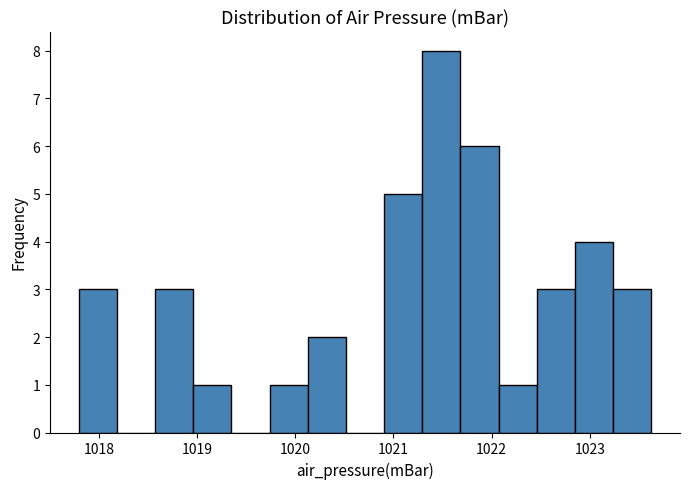

Read against the x-axis, roughly where is the centre of the tallest bar?

1021.5